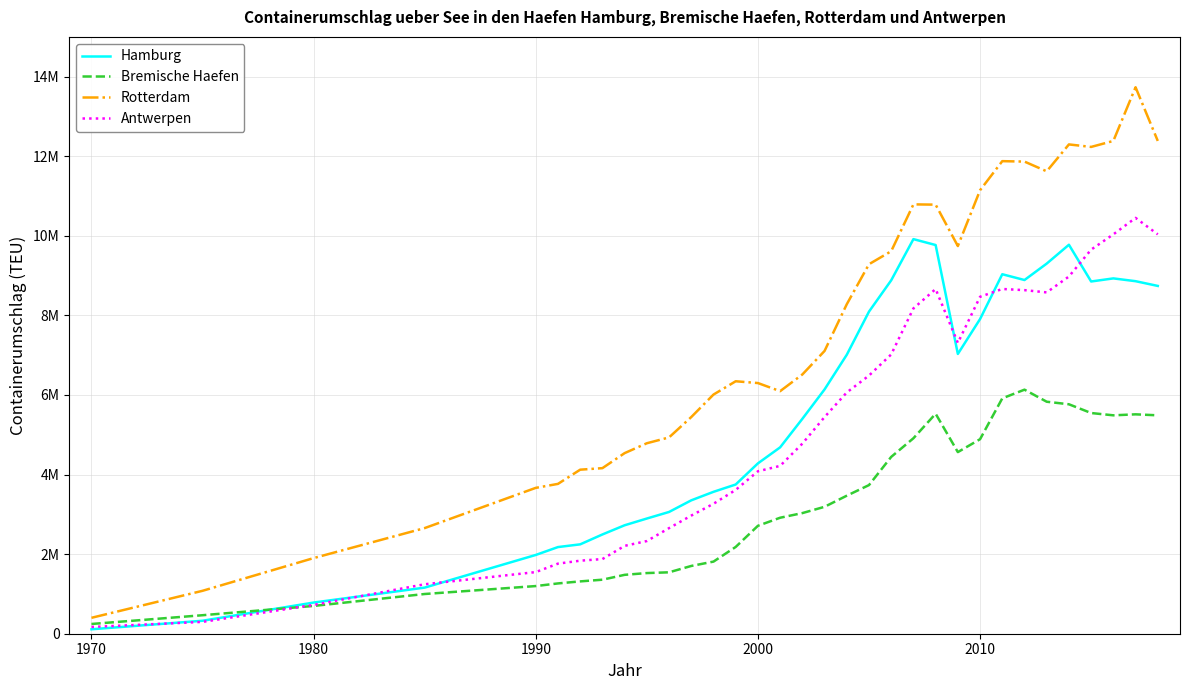

How many interior local peaks does the Rotterdam series have?

5